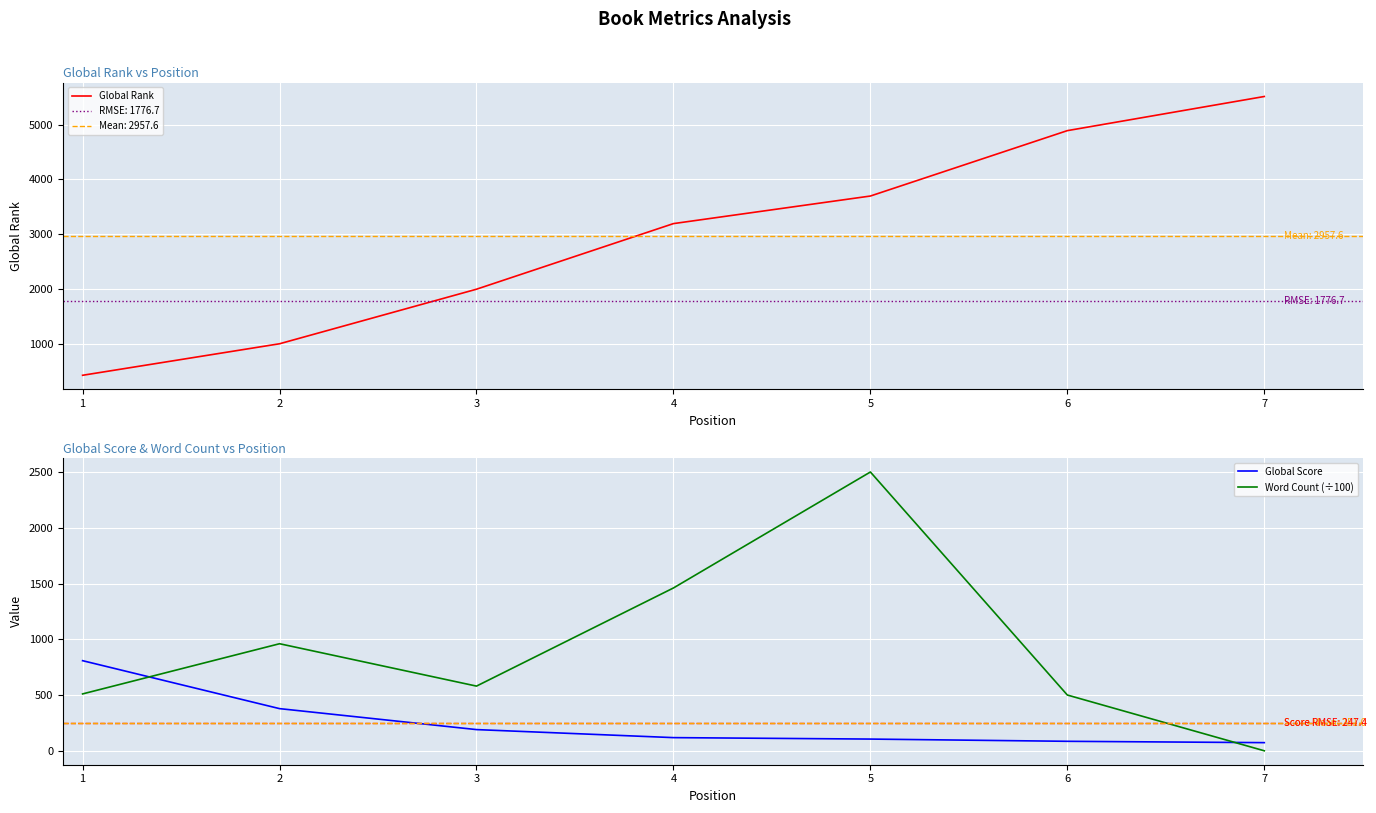

What is the value of the Word Count (÷100) point at the 6th from the left?

500